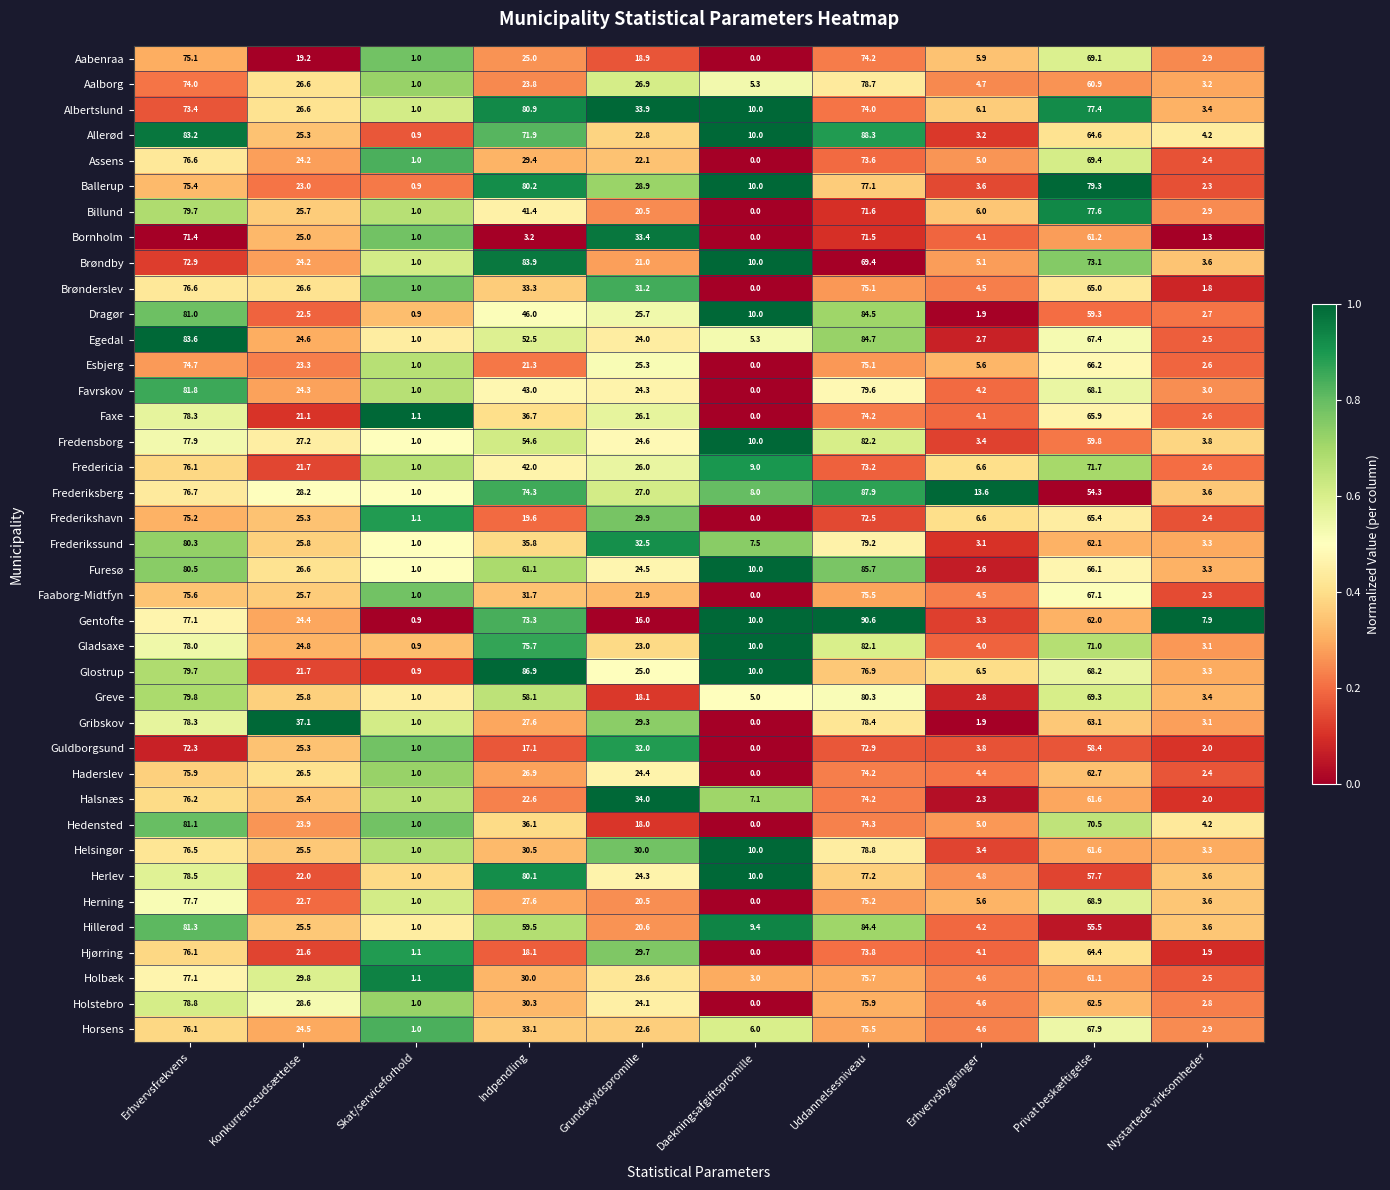

How many data points does each series have?

10